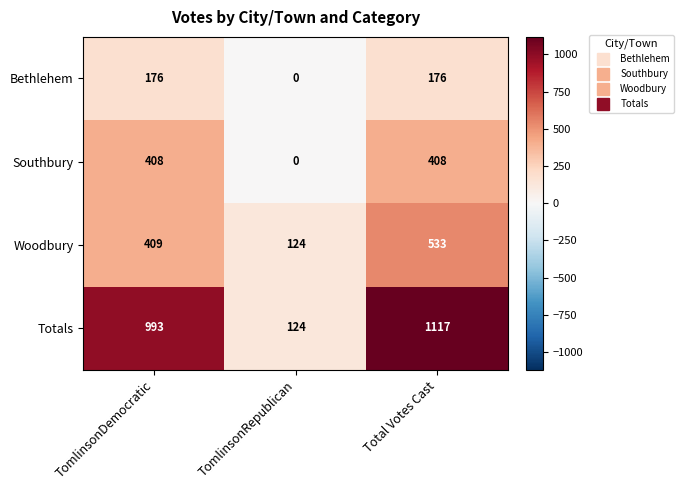

What is the greatest value displayed?

1117